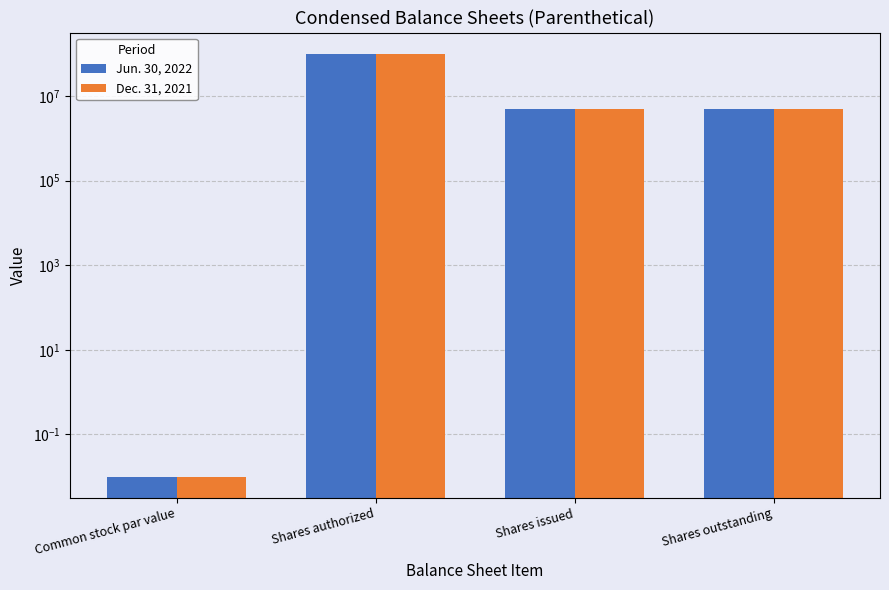

At which category does the chart reach its peak across all series?

Shares authorized